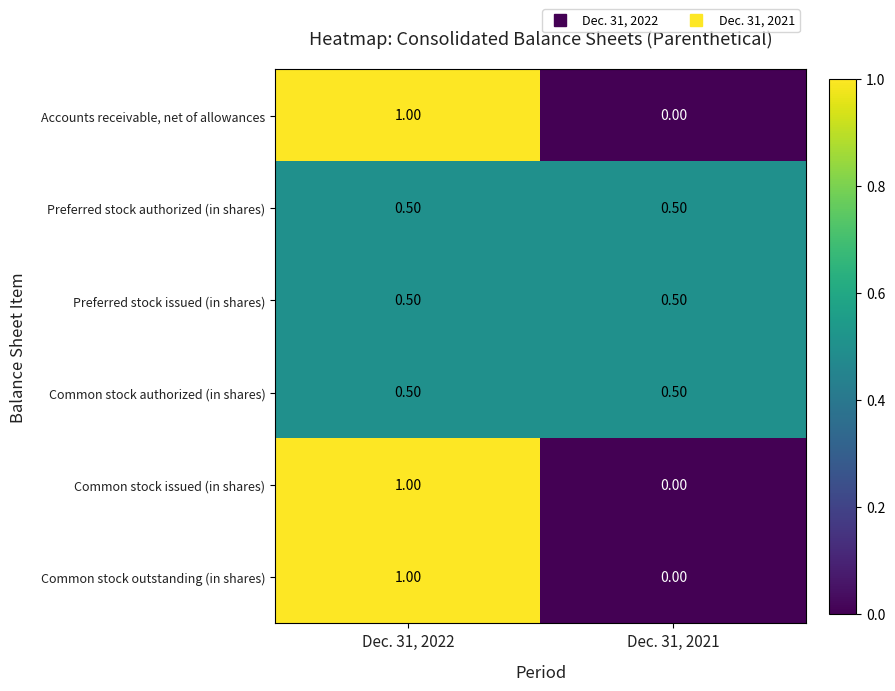

What is the maximum value shown in the chart?

1.0